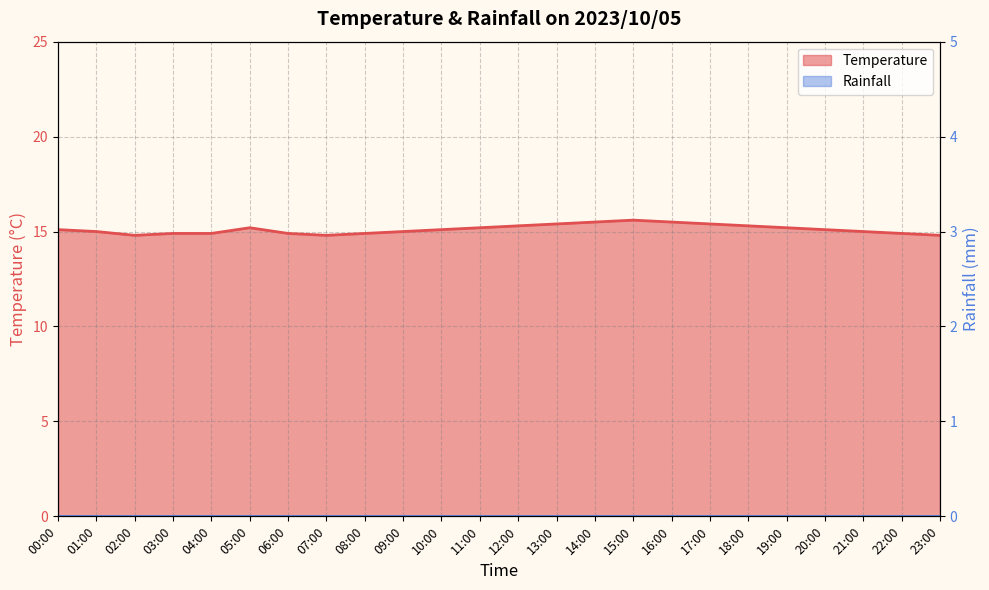

True or false: there are more than 1 points higher than both neighbors.

True